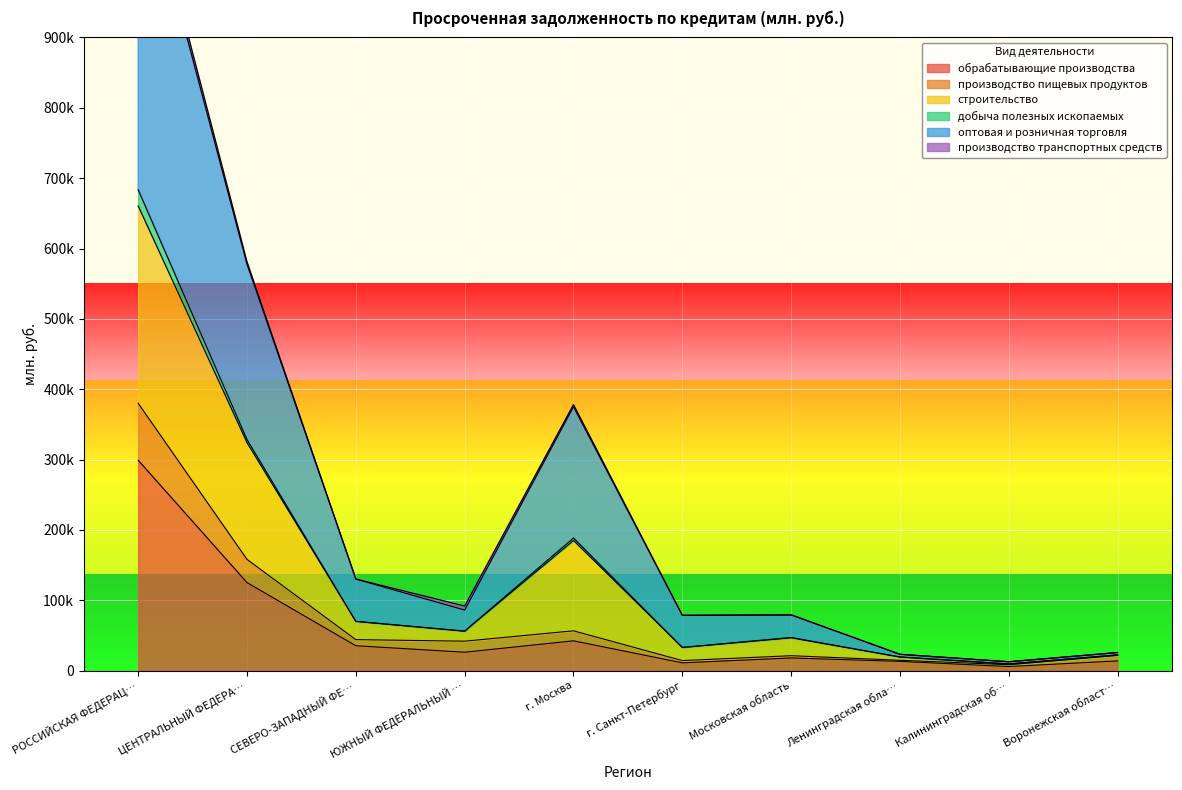

True or false: обрабатывающие производства has more than 2 points higher than both neighbors.

False